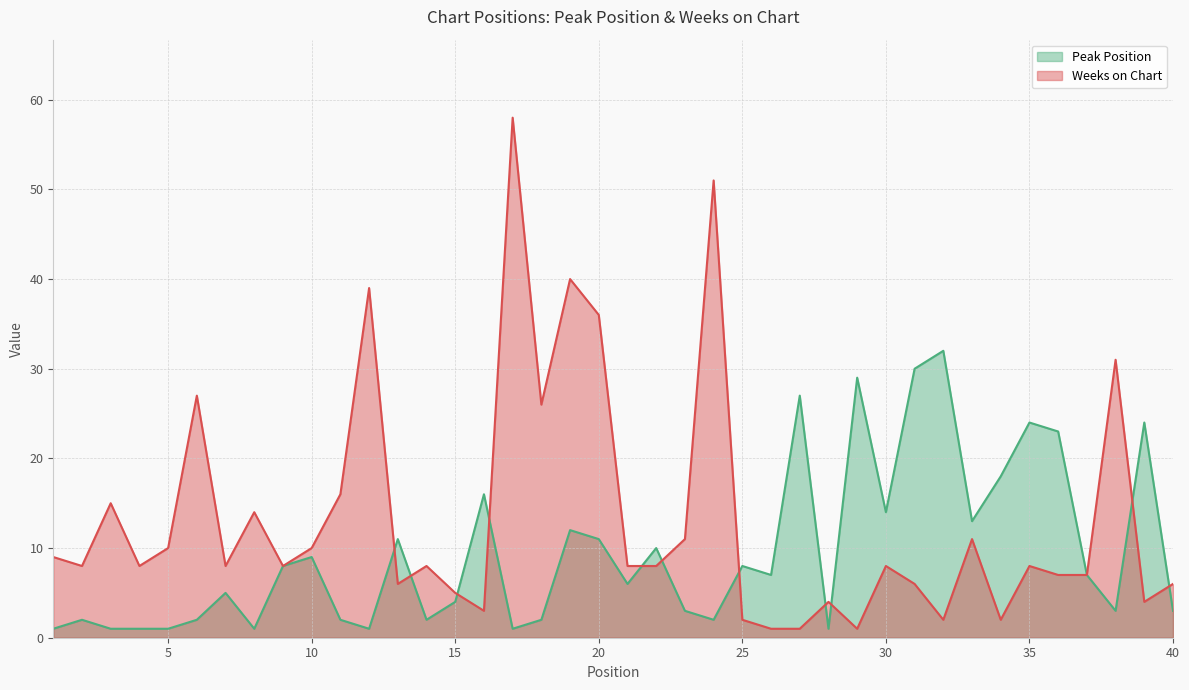

What are all the series names shown in the legend?

Peak Position, Weeks on Chart